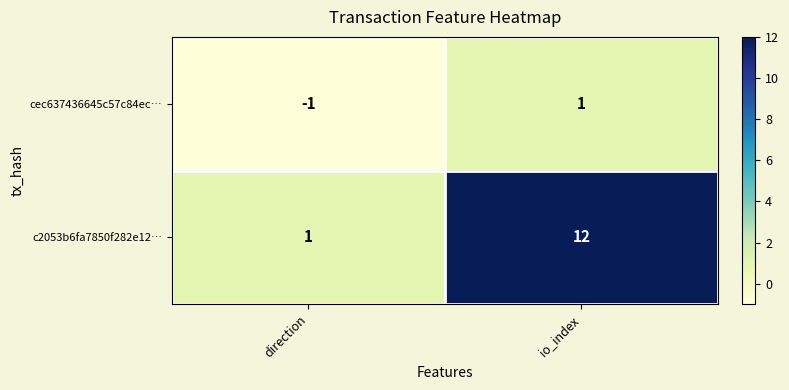

What is the maximum value shown in the chart?

12